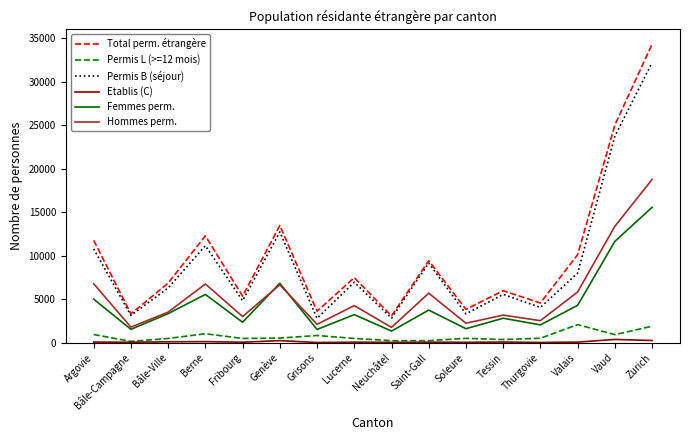

At which category does Permis L (>=12 mois) reach its first local valley?

Bâle-Campagne